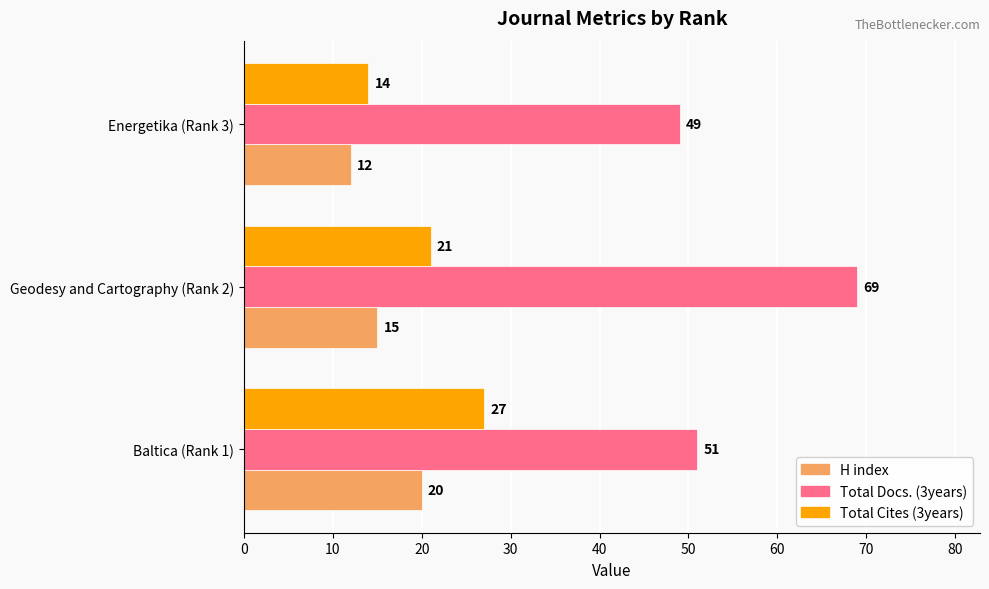

The Total Cites (3years) series shows 11 at Baltica (Rank 1). True or false?

False